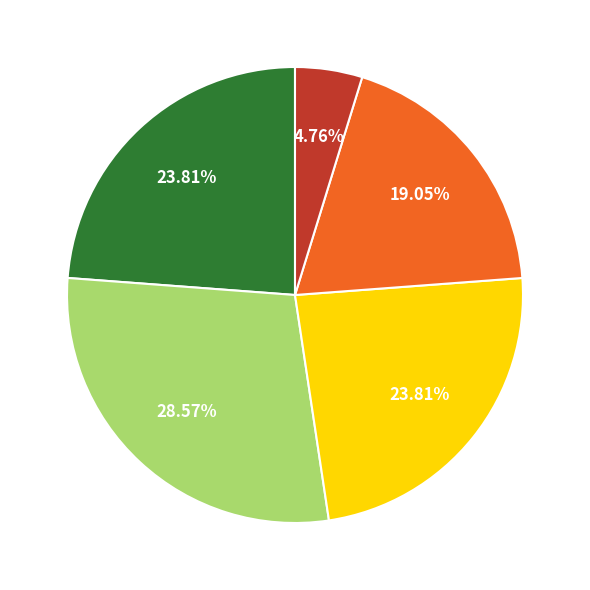

To the nearest percent, what is the difference between the largest and smallest slice percentages?

24%